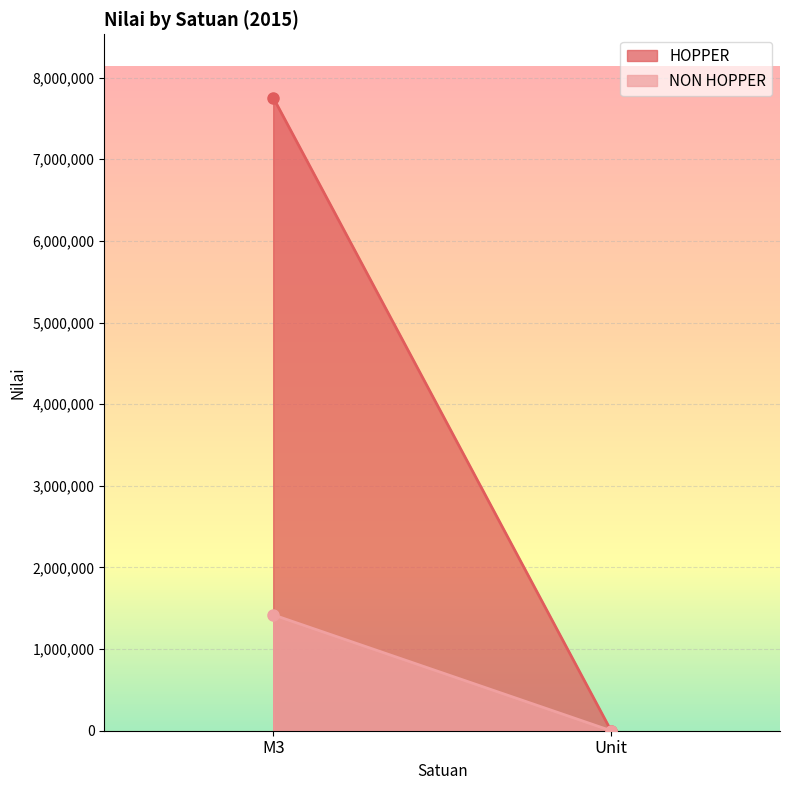

Is the value of NON HOPPER at Unit greater than the value of HOPPER at M3?

No